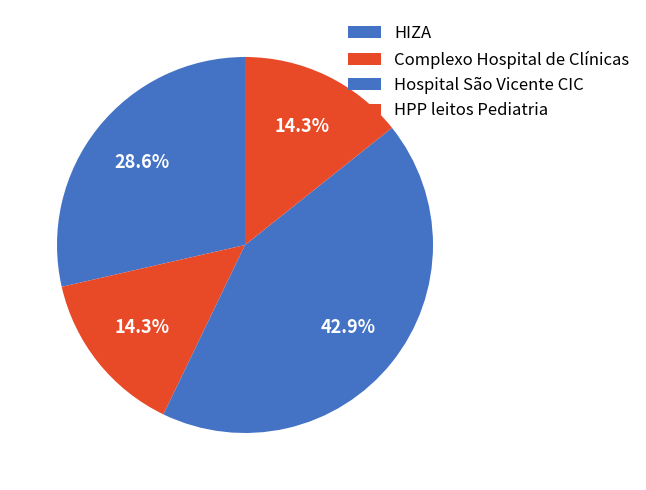

How many segments does this pie chart have?

4